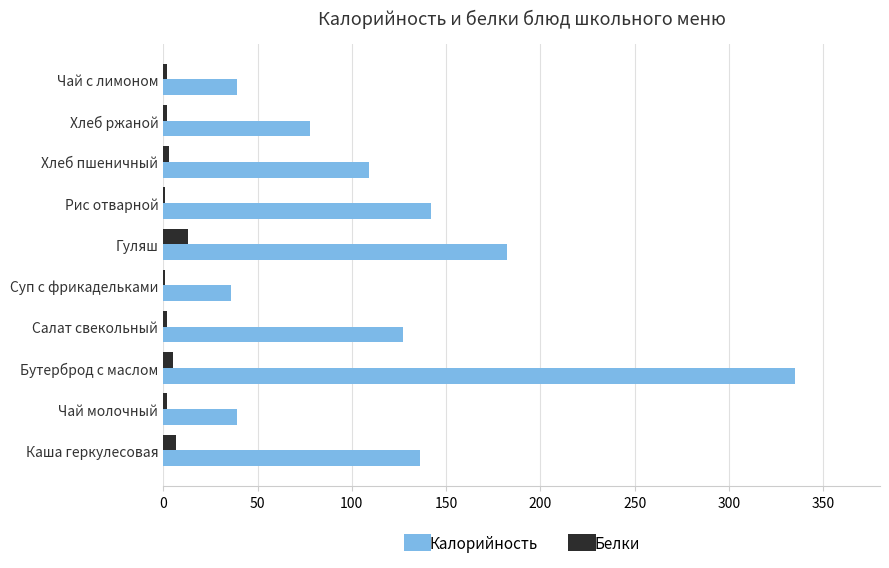

True or false: Калорийность has a value of 63 at Суп с фрикадельками.

False